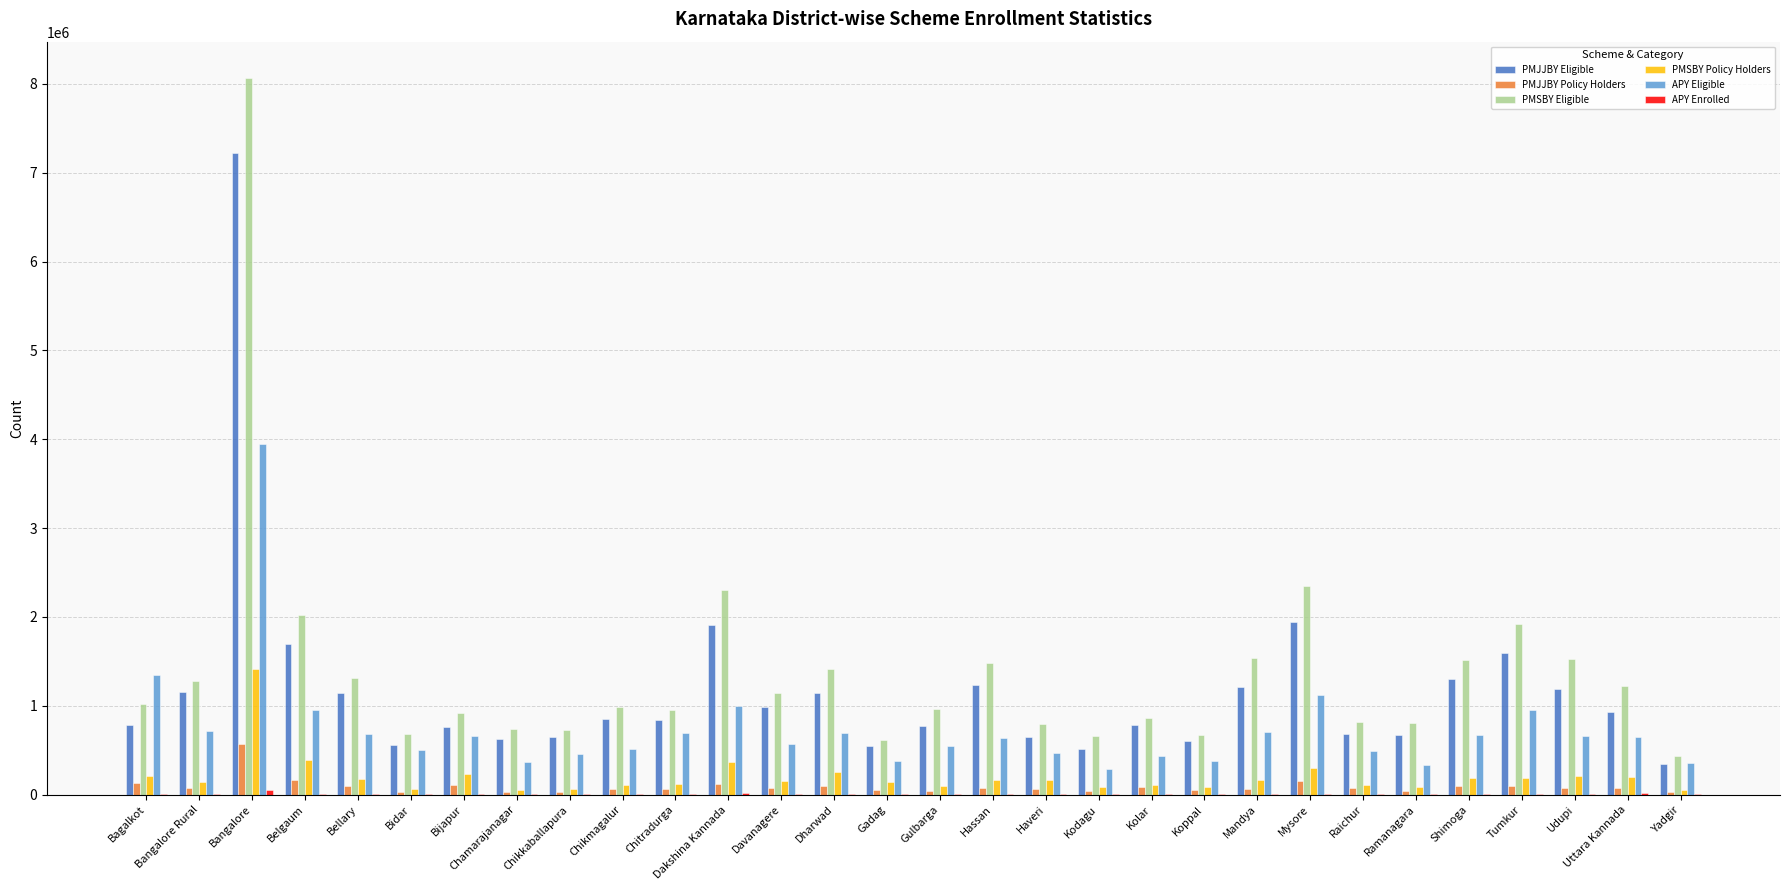

Which category has the highest value across all series?

Bangalore